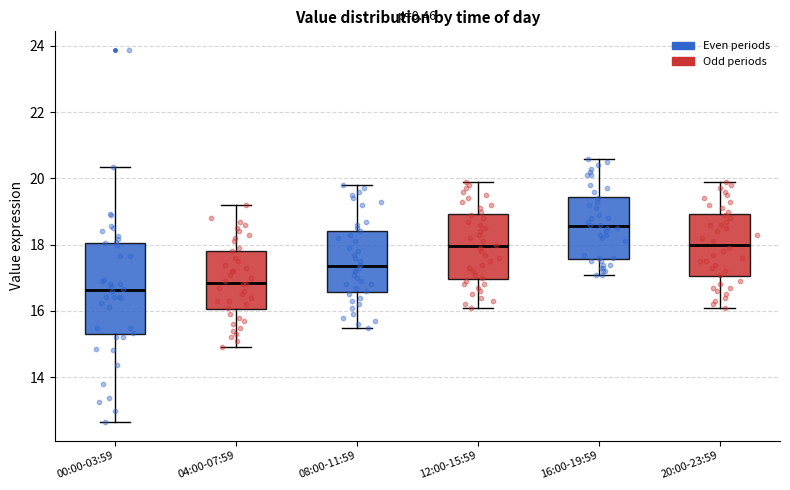

Comparing the boxes themselves (not the whiskers), which one is the tallest?

00:00-03:59